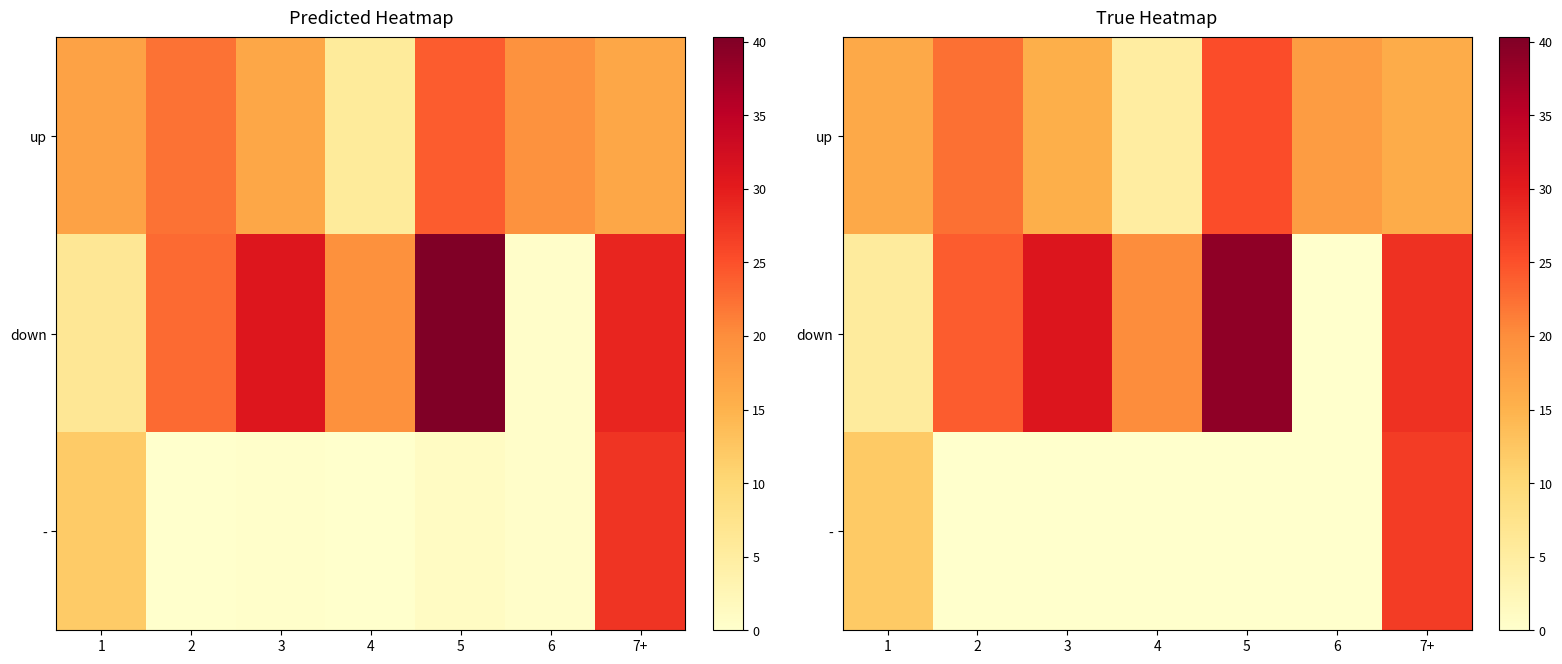

What is the total value across all series at 3?

46.5